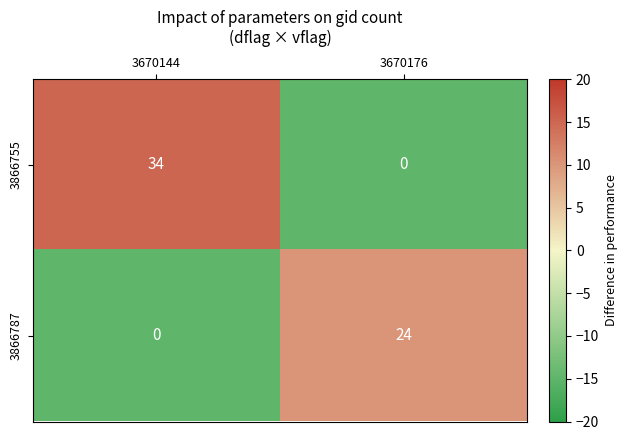

What is the total value across all series at 3670176?

24